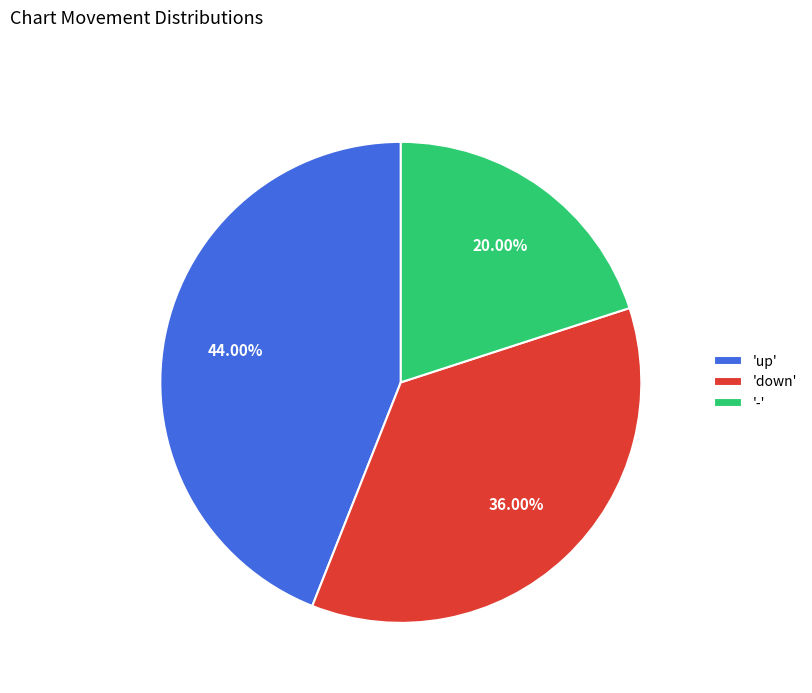

What is the smallest slice in the pie chart?

-